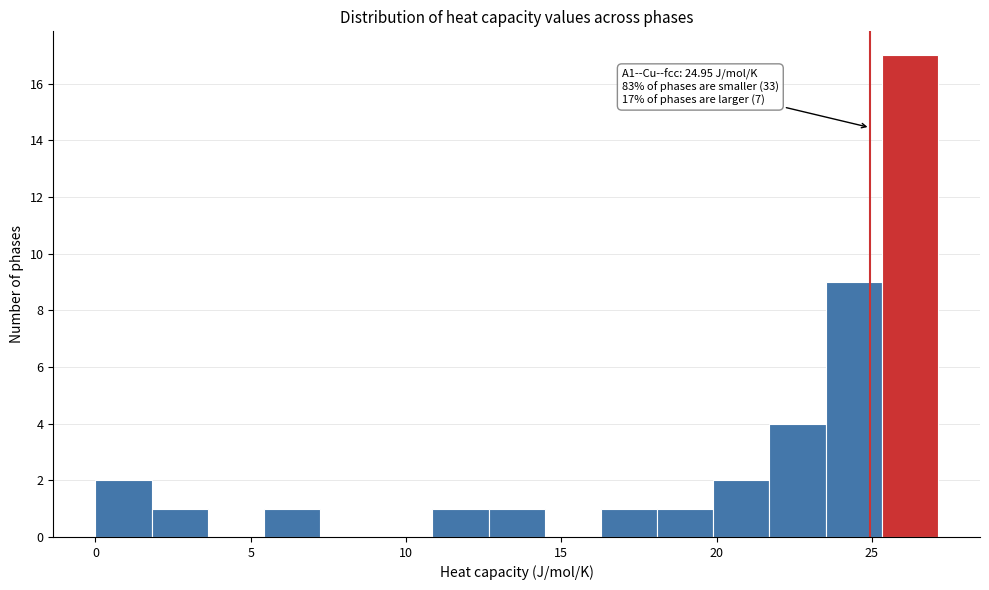

Read against the x-axis, roughly where is the centre of the tallest bar?

26.0